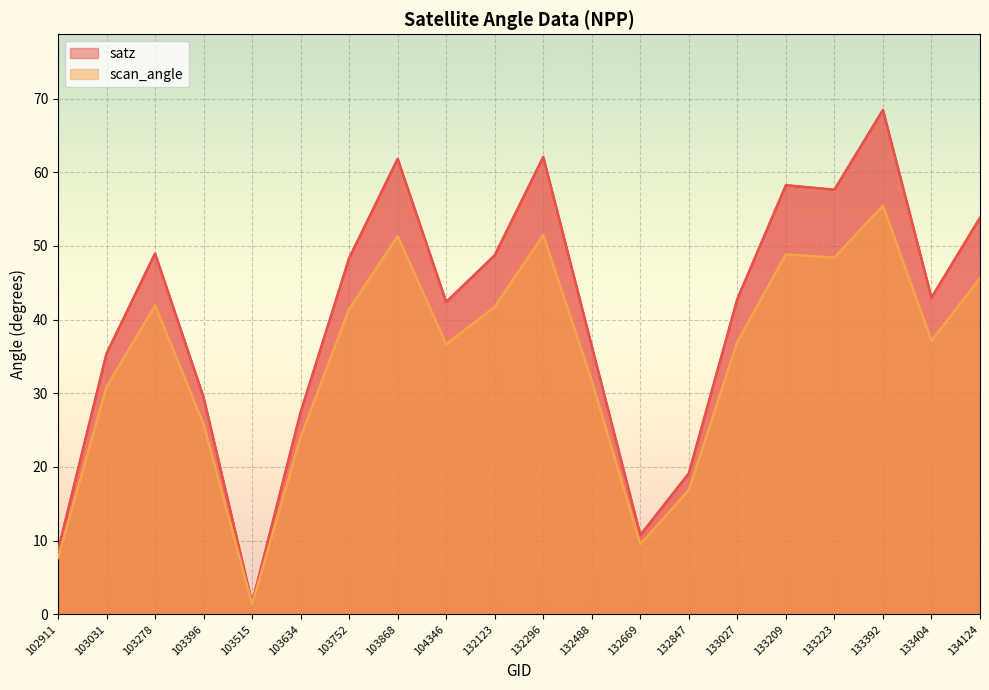

How many values in the satz series are below 42?

8